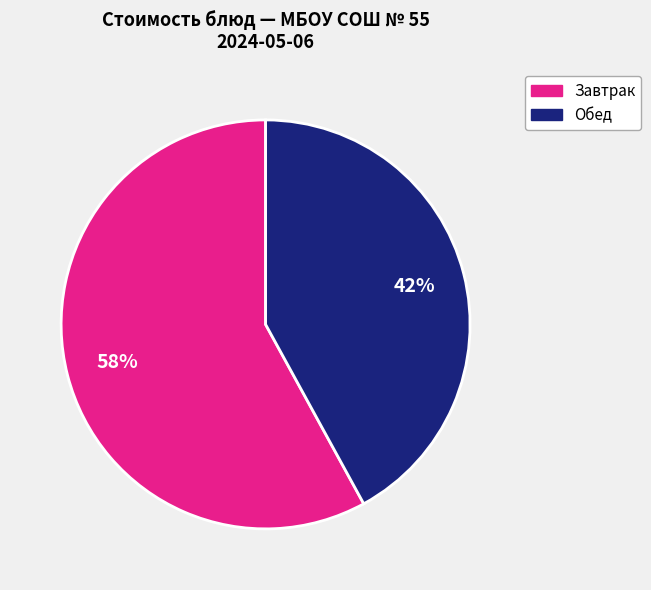

Does any single category account for the majority?

Yes